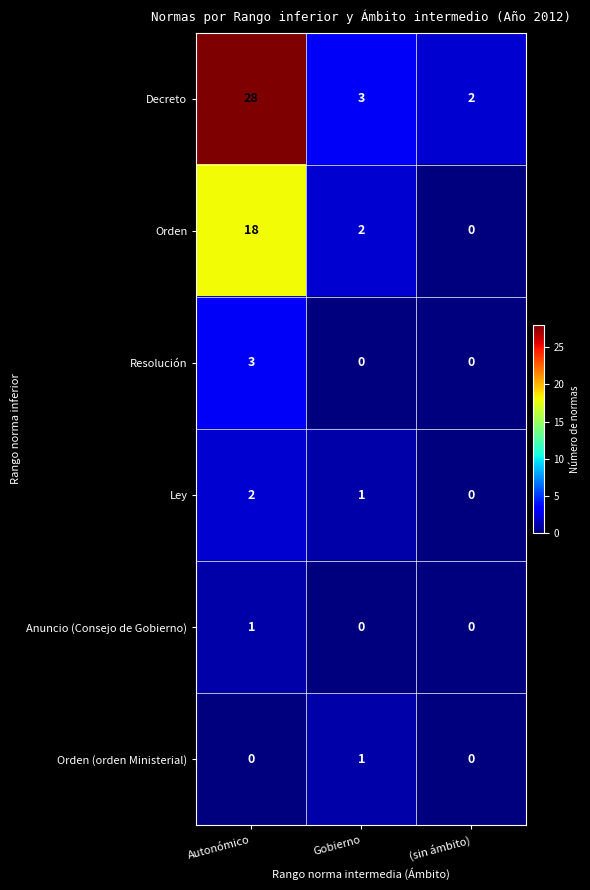

How many distinct data groups are displayed?

6